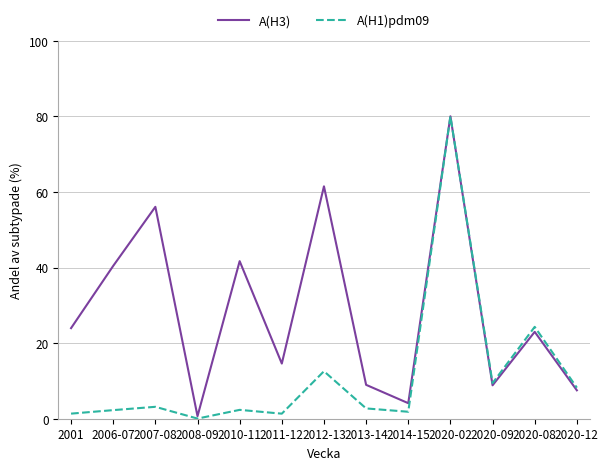

The A(H1)pdm09 series shows 12.7 at 2020-09. True or false?

False